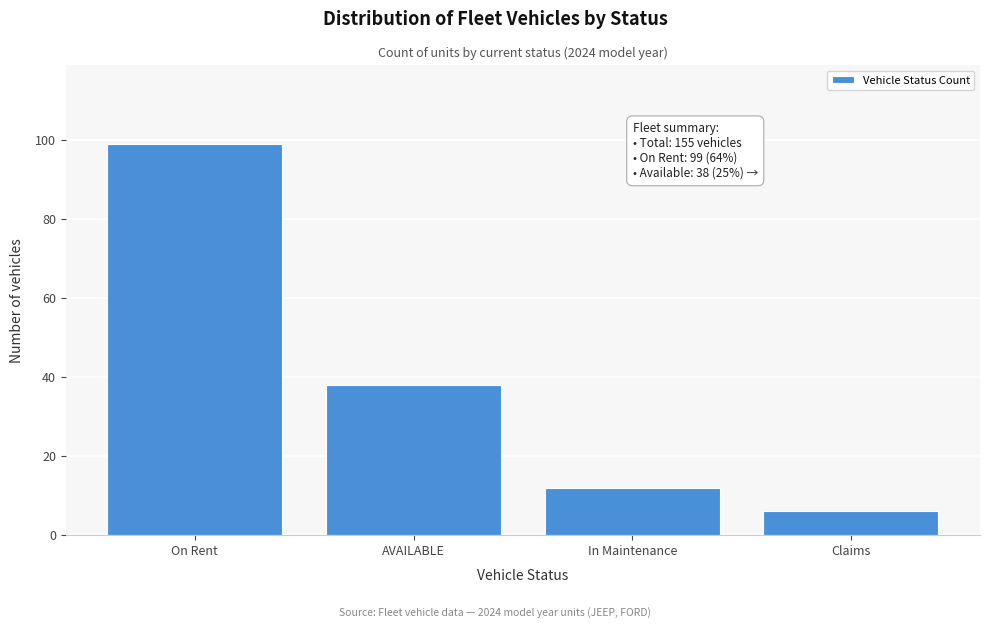

Reading right to left, extract all data points from this chart.

Claims=6	In Maintenance=12	AVAILABLE=38	On Rent=99